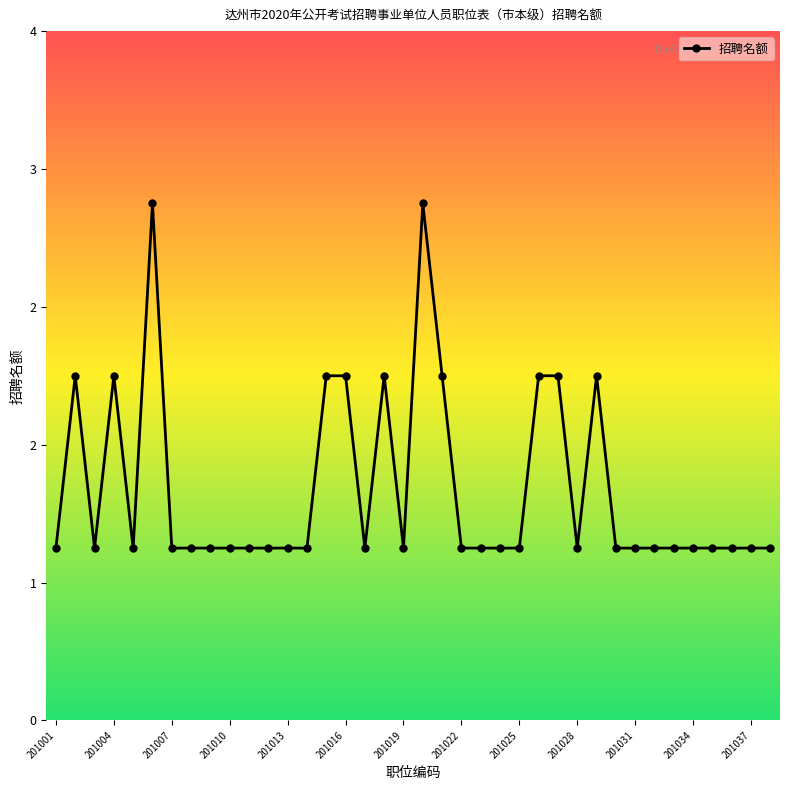

What is the difference between the maximum and second lowest values?

2